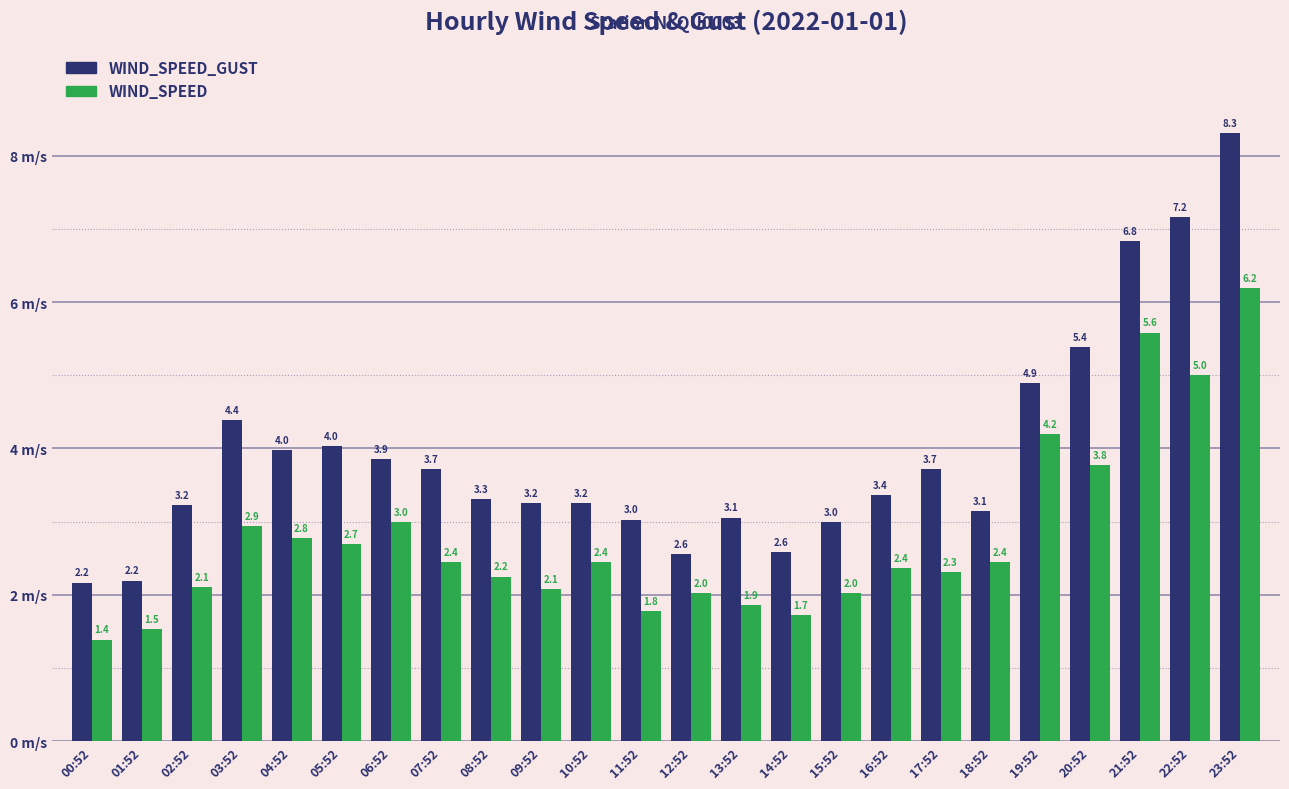

How many bars are there in each group?

2